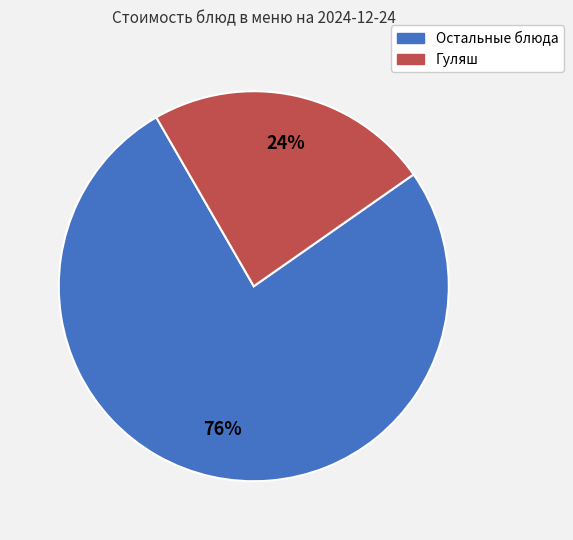

Does any single category account for the majority?

Yes